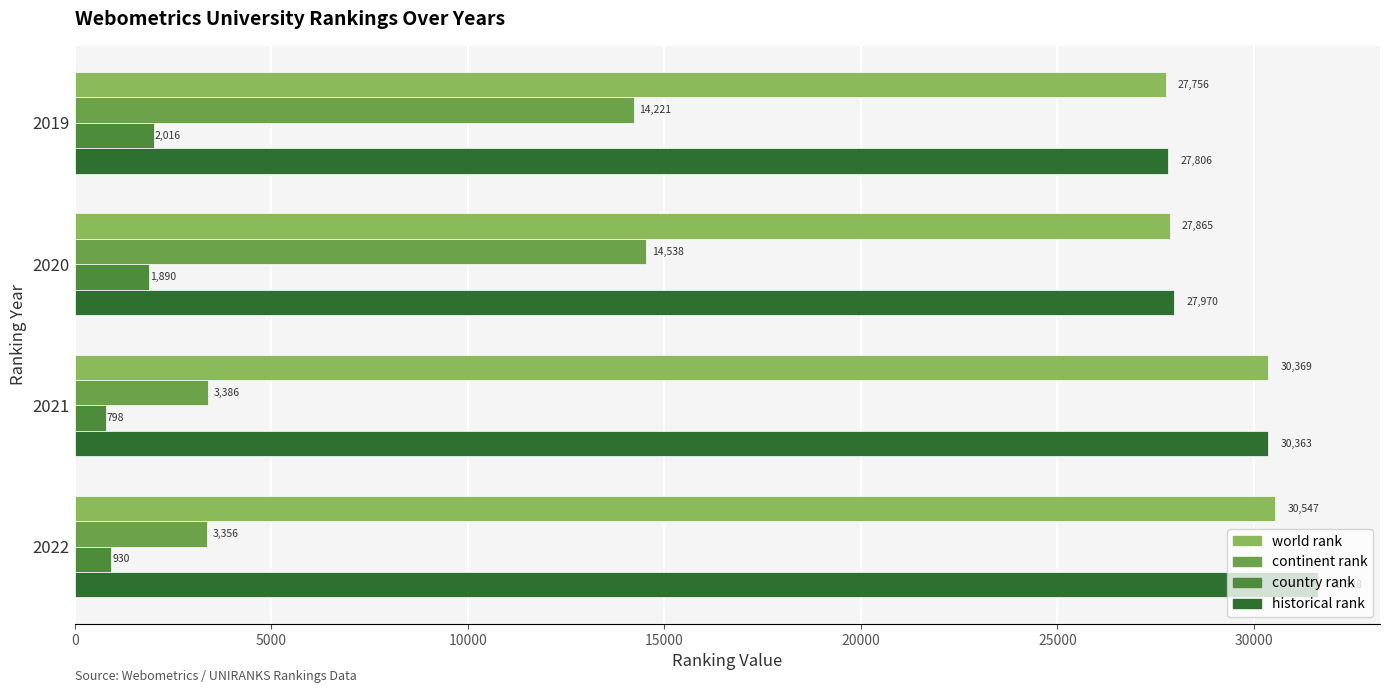

At which label does country rank reach its minimum?

2021